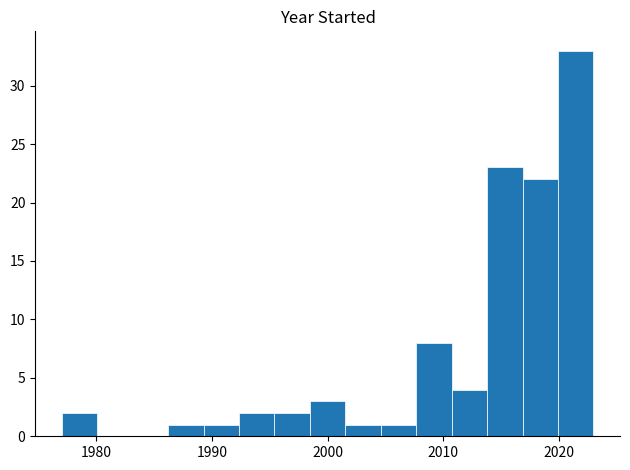

Read against the x-axis, roughly where is the centre of the tallest bar?

2021